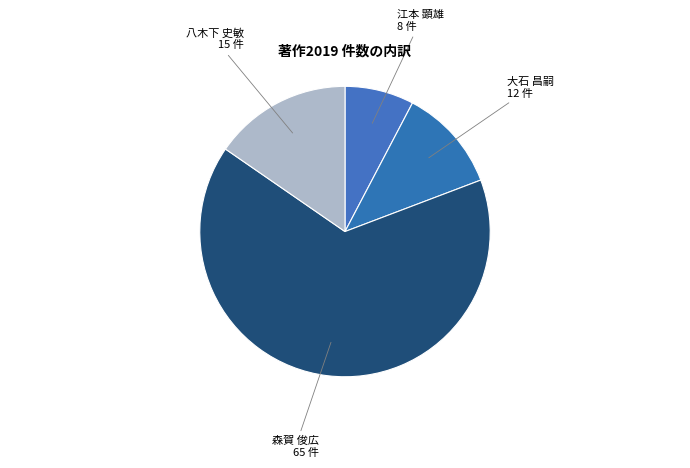

Count the number of slices in the pie.

4